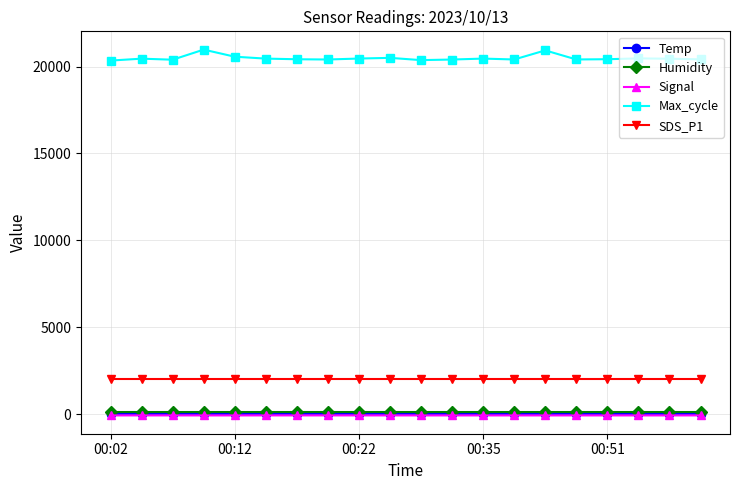

True or false: SDS_P1 and Humidity cross at least once.

False